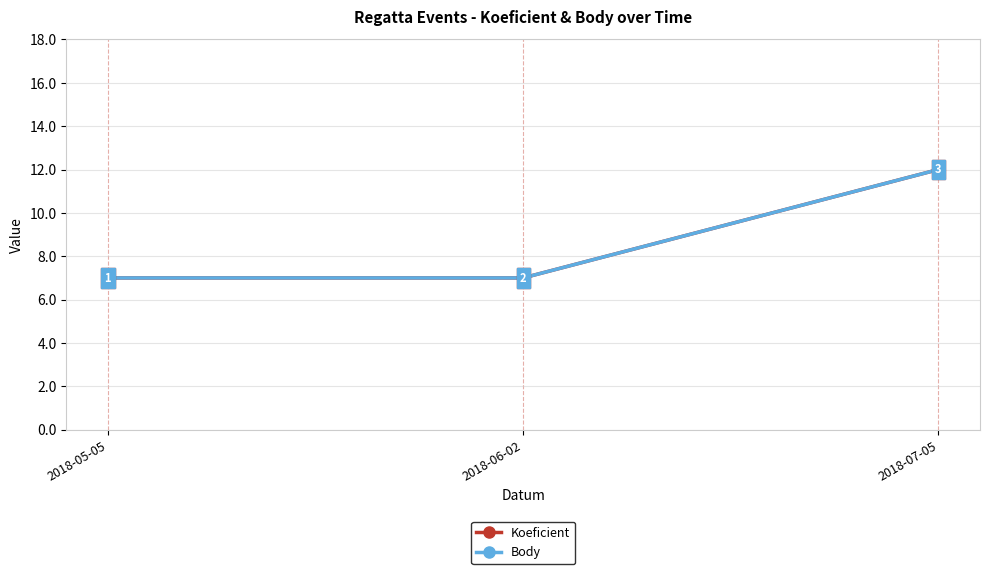

Between 2018-05-05 and 2018-06-02, which is larger?

2018-05-05